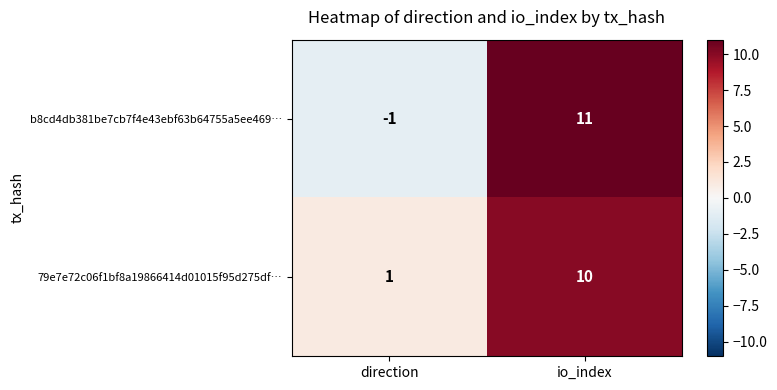

What is the smallest value displayed?

-1